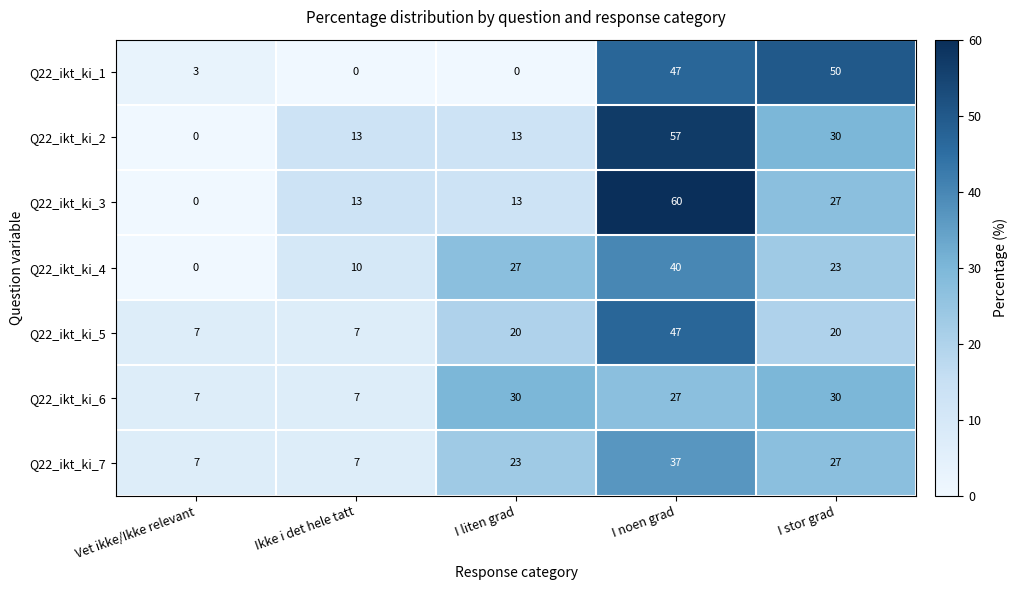

Count the Q22_ikt_ki_4 values in the range 10 to 27.

3